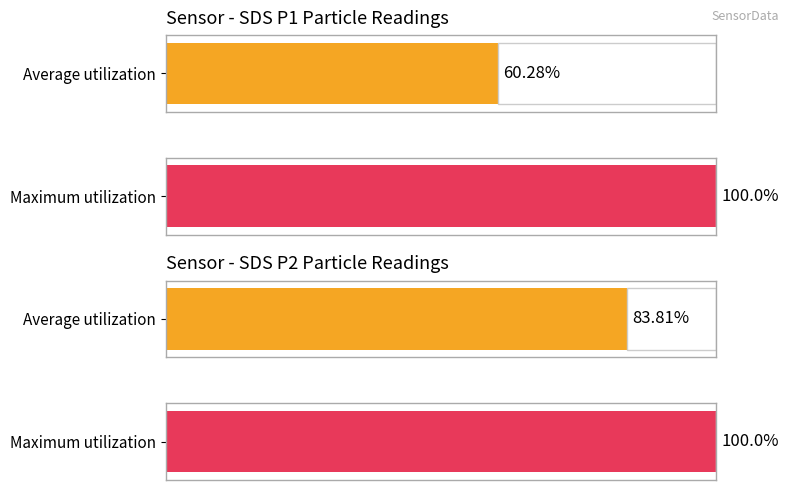

Which series changed the most between SDS_P1 Avg and 8?

Average utilization